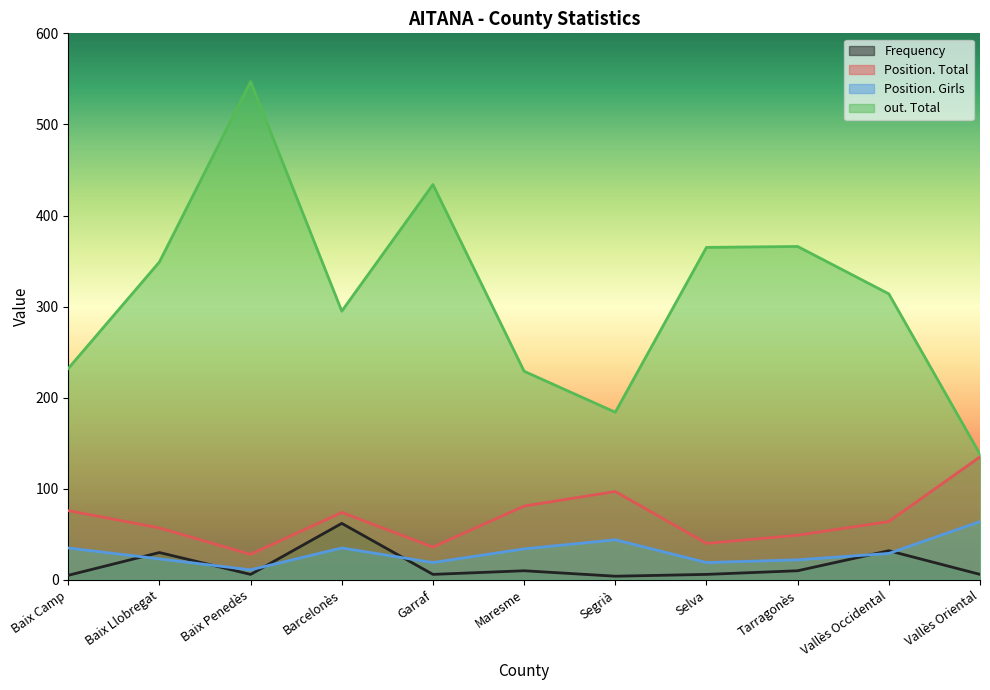

What is the label of the 3rd point from the left?

Baix Penedès